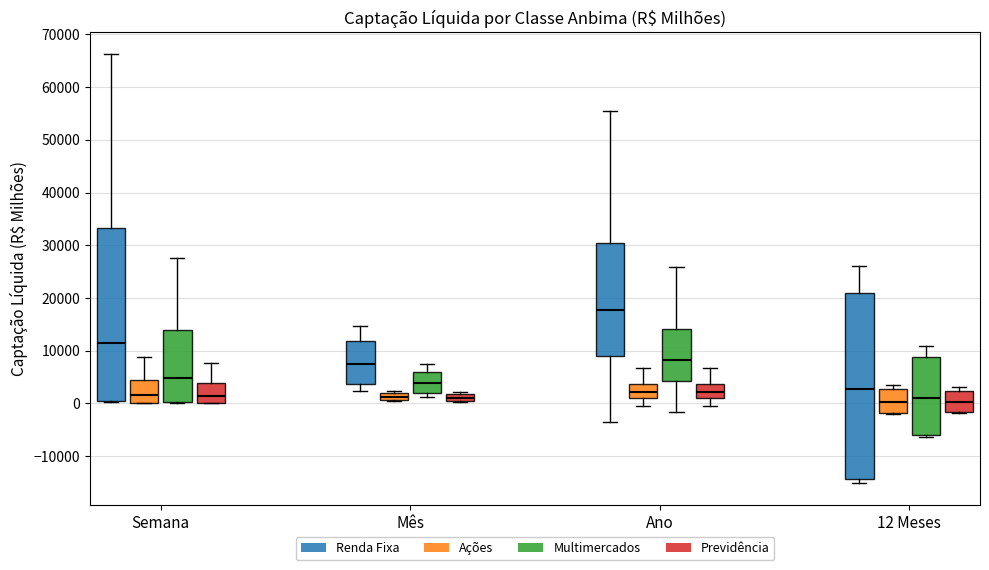

Which box is the tallest, from its lower edge to its upper edge?

12 Meses (Renda Fixa)